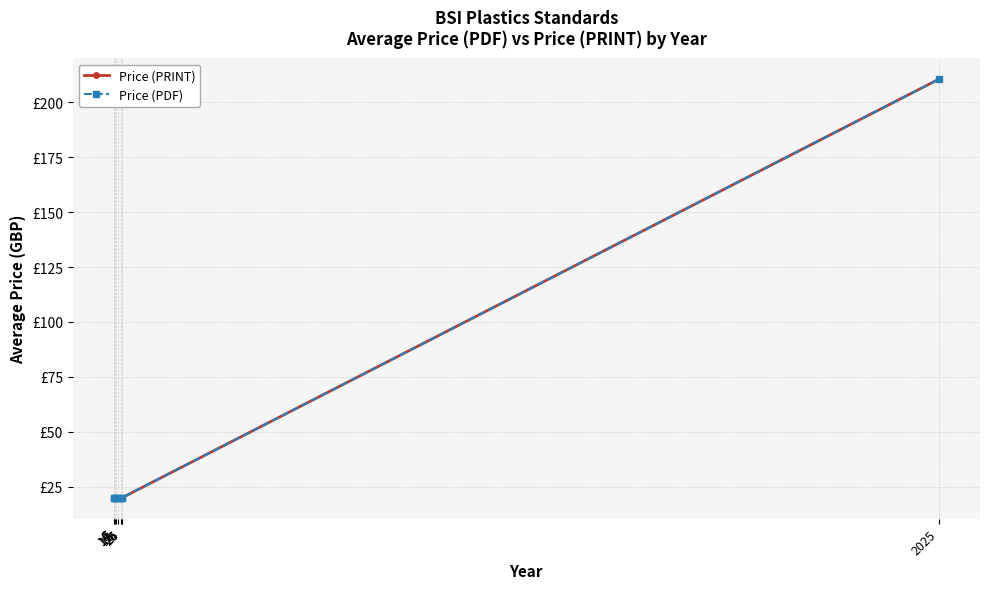

Which series has the largest total across all categories?

Price (PRINT)